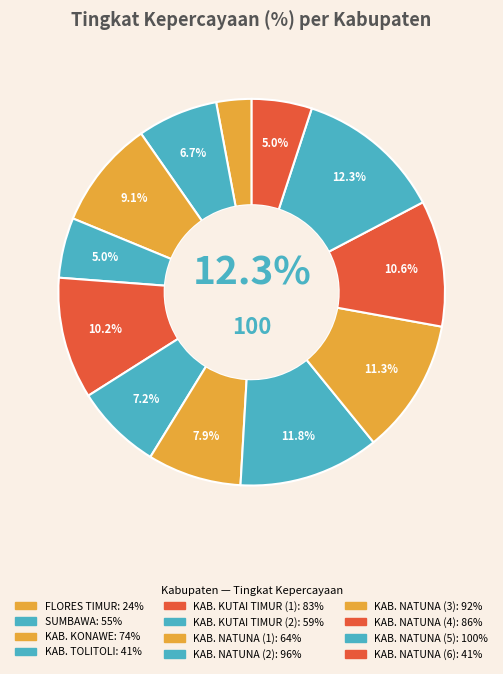

What percentage is NOT represented by KAB. NATUNA (1)?

92.1%